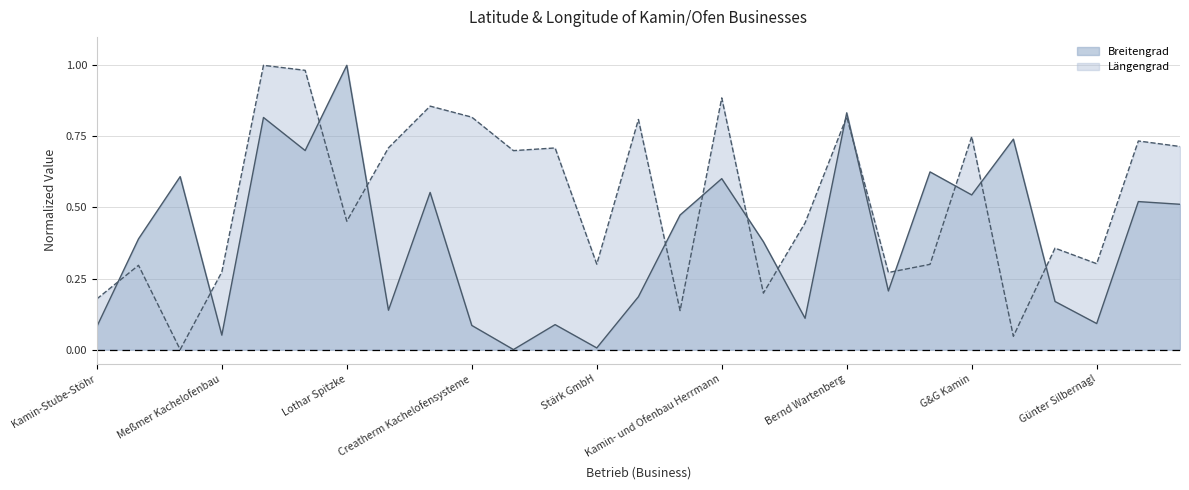

How many values in Breitengrad are above zero?

26